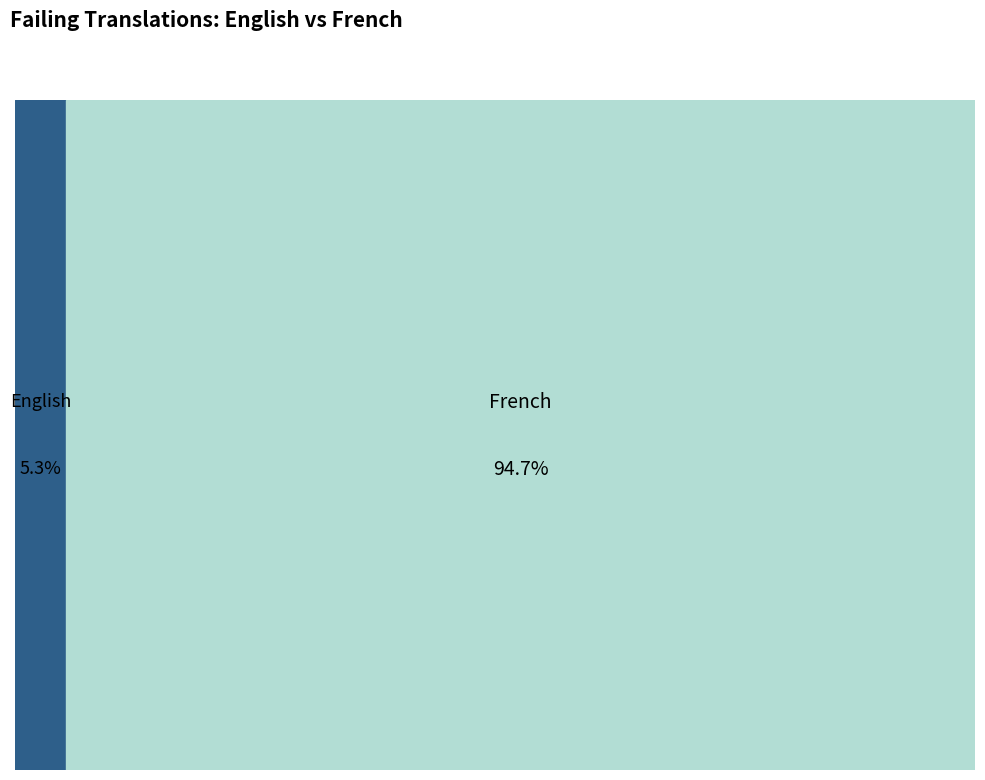

Which slice is the smallest?

English